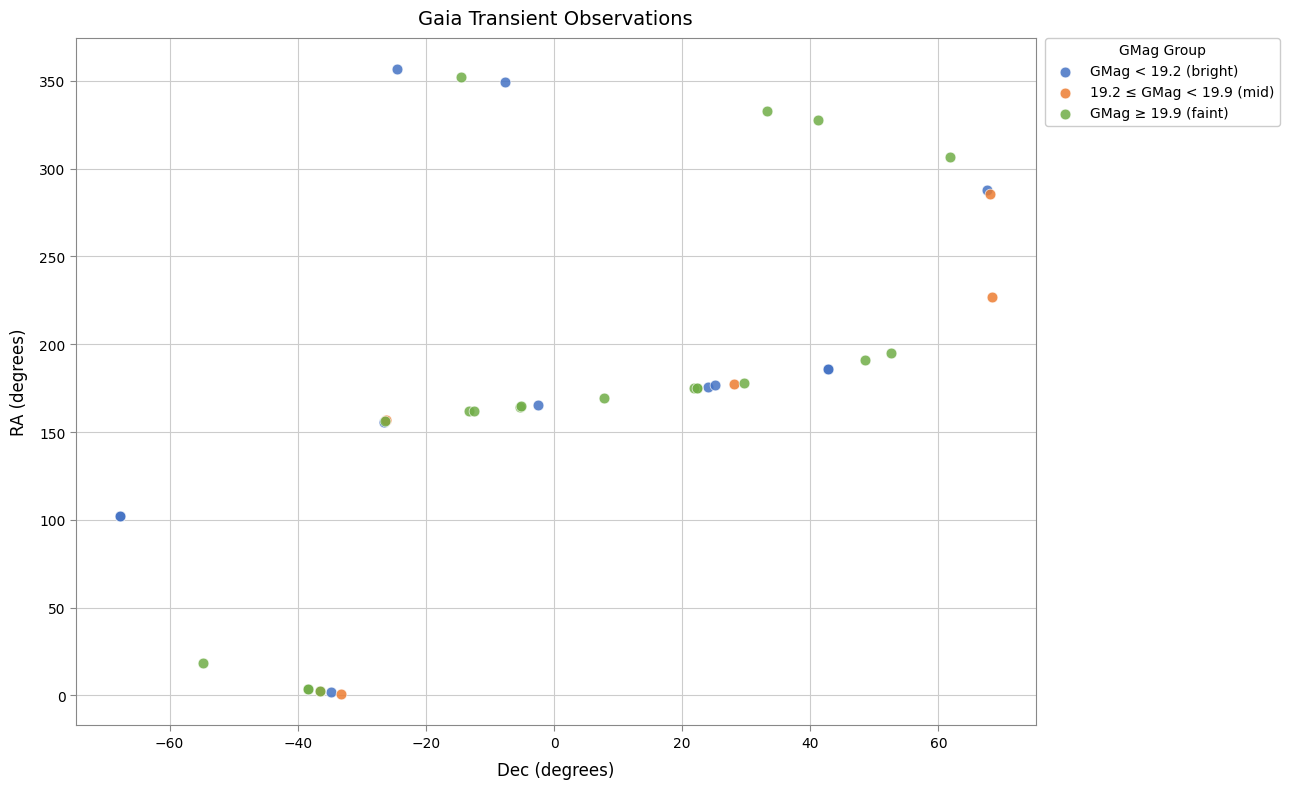

What are all the series names shown in the legend?

GMag < 19.2 (bright), 19.2 ≤ GMag < 19.9 (mid), GMag ≥ 19.9 (faint)